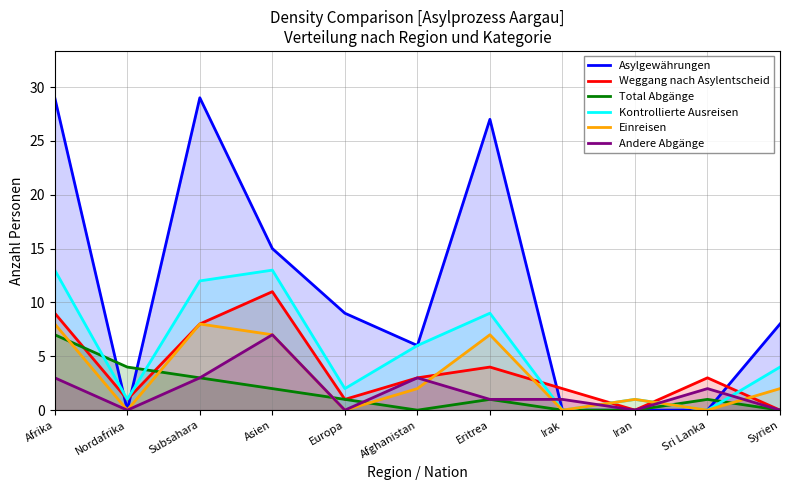

Is it true that Total Abgänge equals 6 at Nordafrika?

False